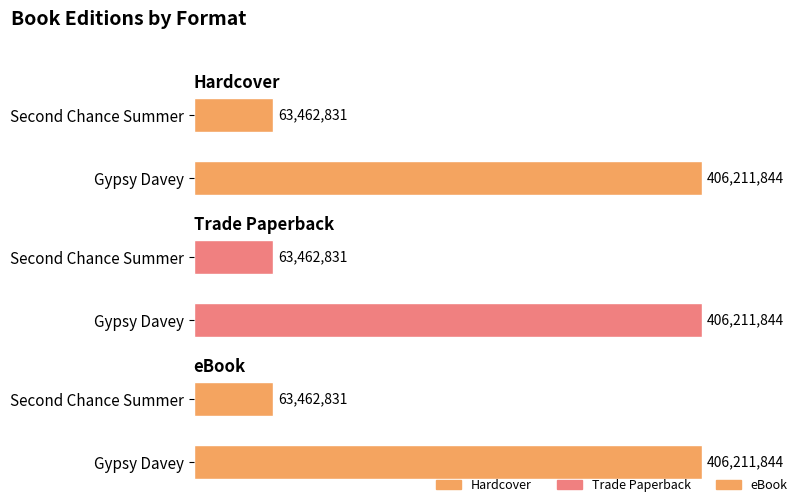

Count the number of data series in this chart.

3